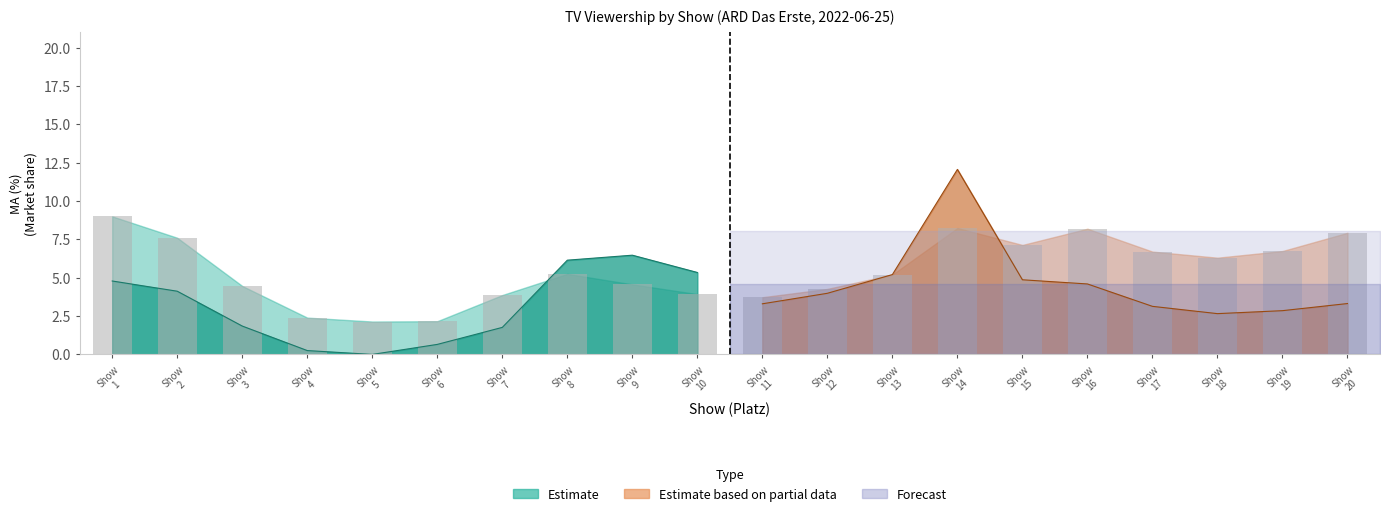

At which label does MA_gesamt reach its minimum?

5